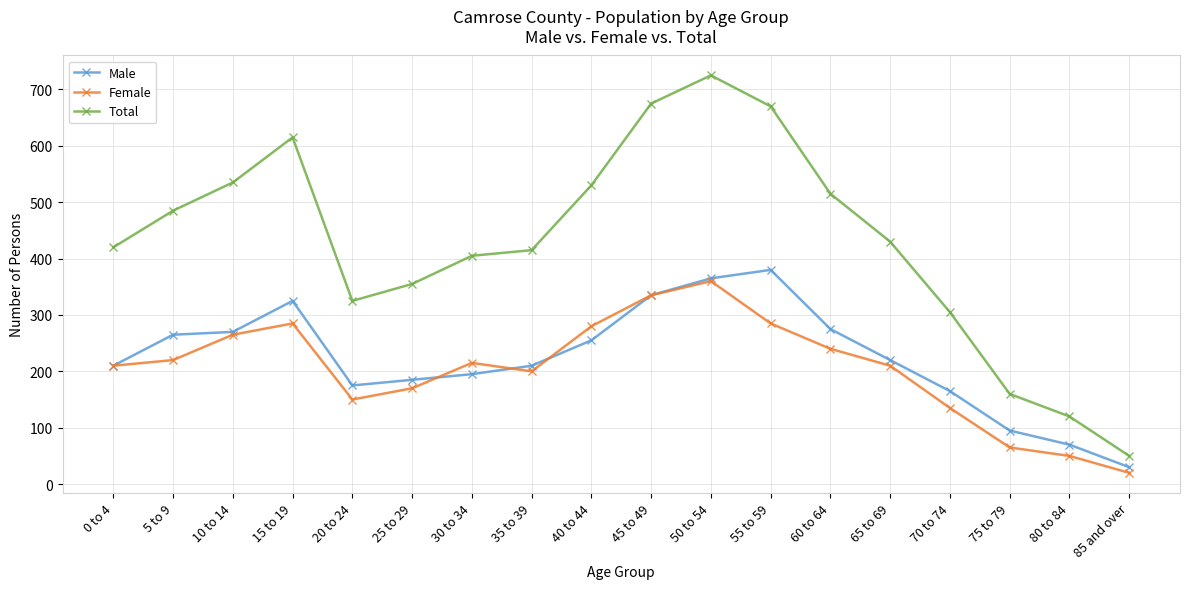

True or false: Male and Total intersect in this chart.

False